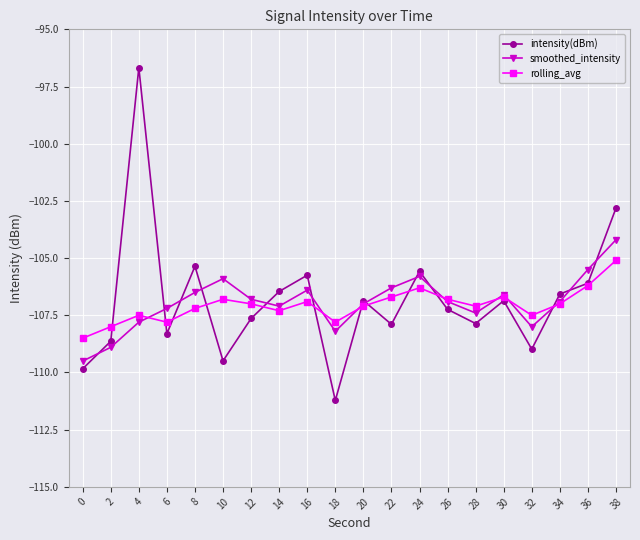

What are all the series names shown in the legend?

intensity(dBm), smoothed_intensity, rolling_avg